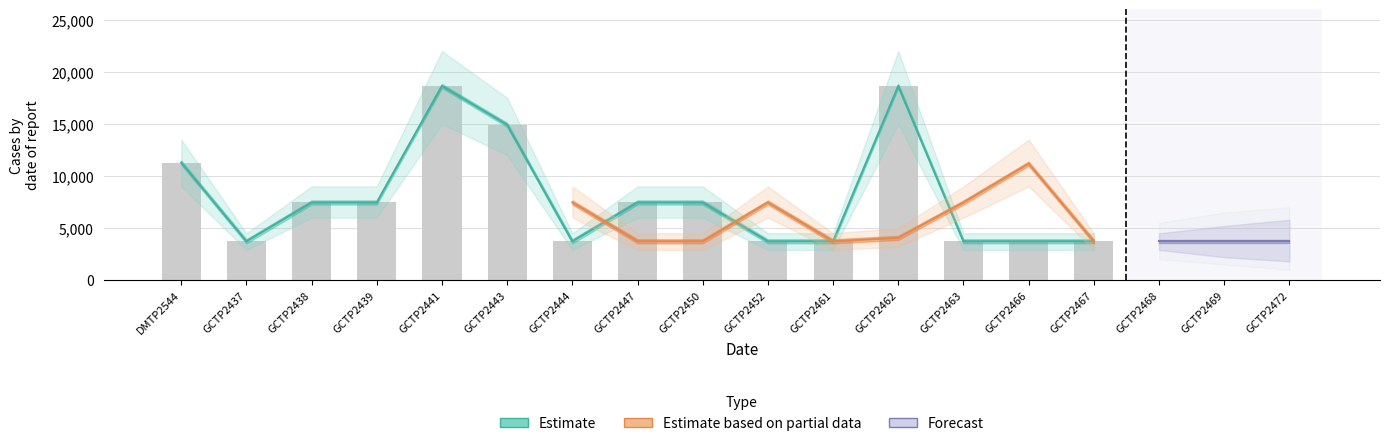

What is the label of the 3rd bar from the right?

GCTP2468